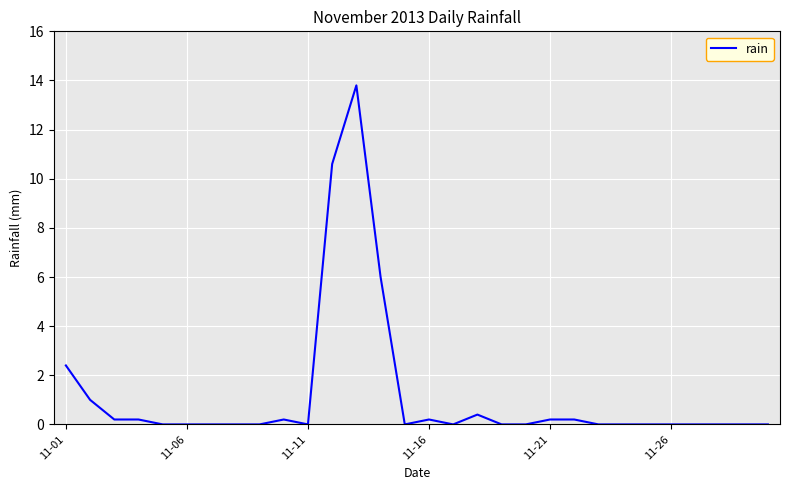

What is the greatest value displayed?

13.8